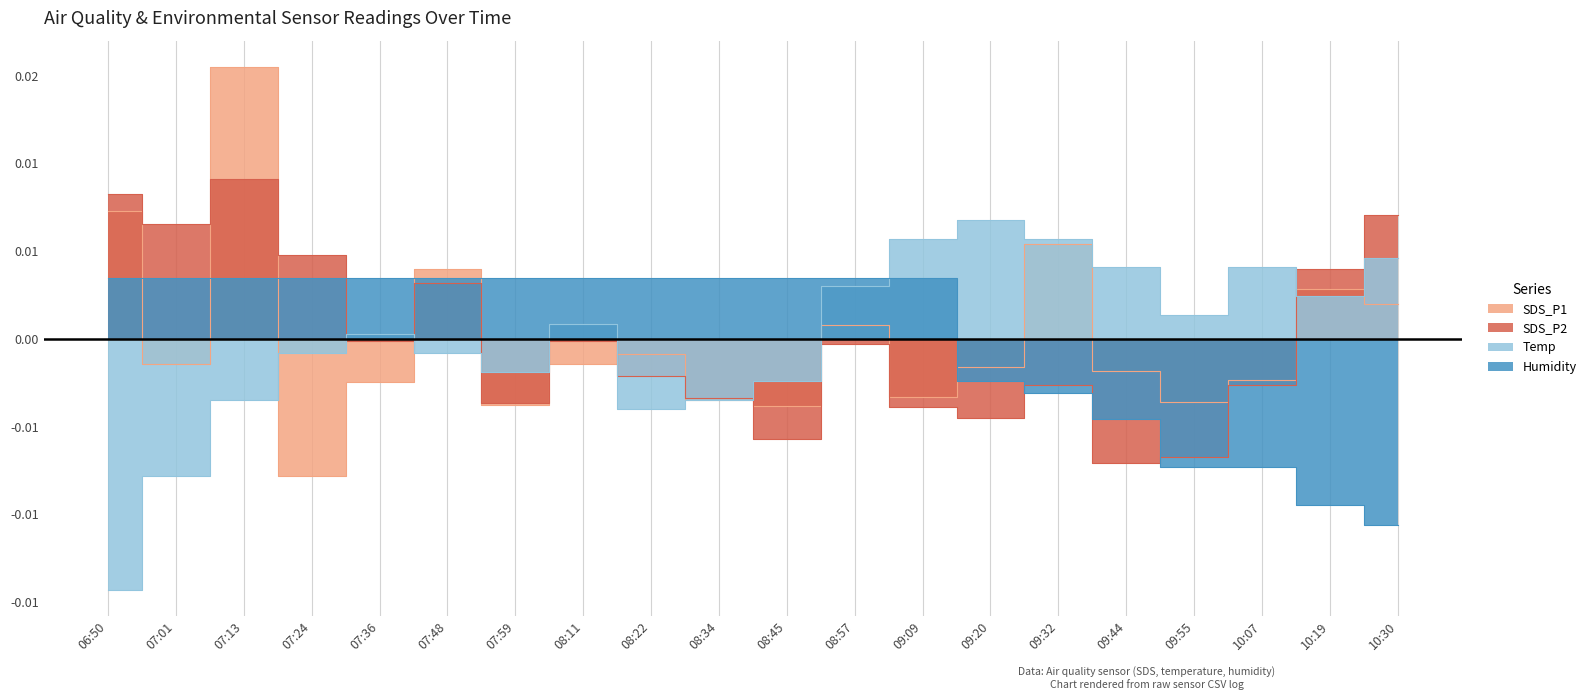

How many lines are shown in the chart?

4